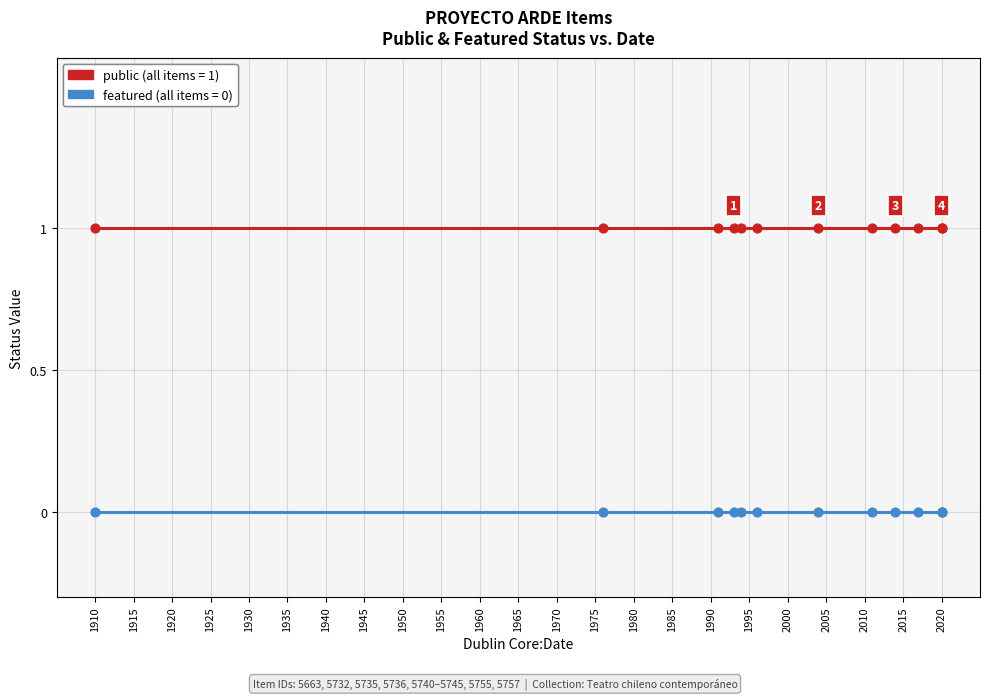

At how many categories does at least one series exceed 0?

12